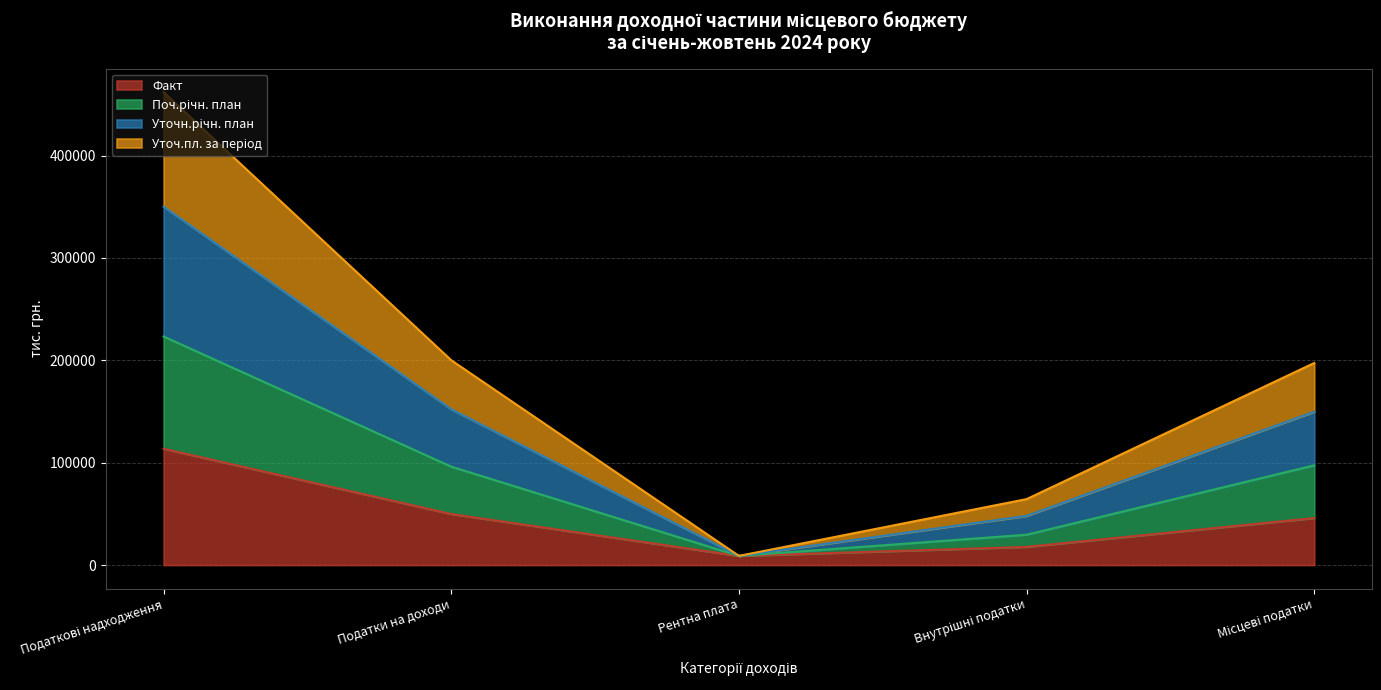

Where is Поч.річн. план nearest to the value 116101?

Місцеві податки